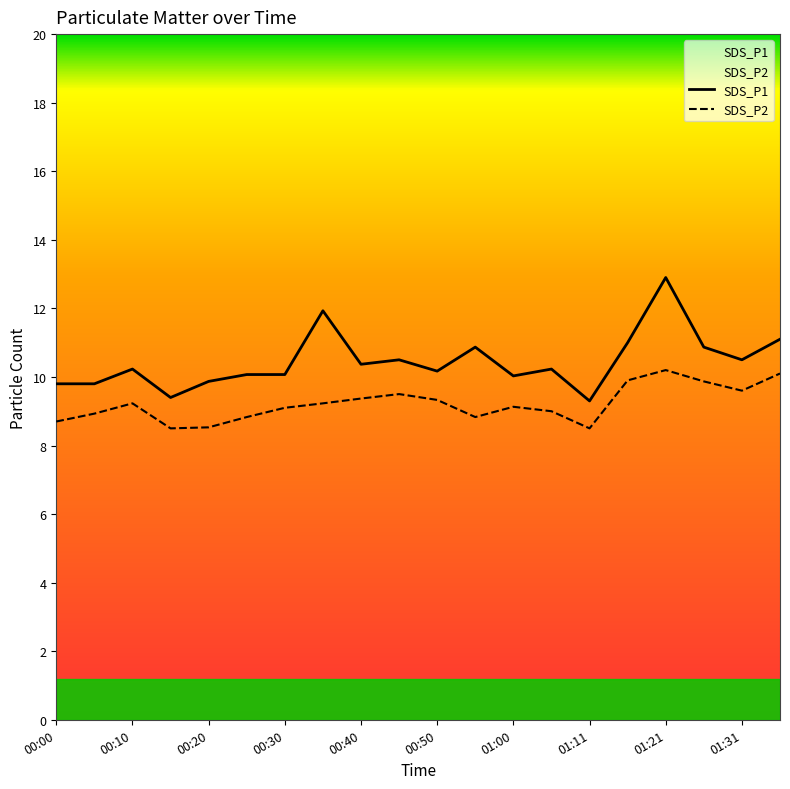

At 00:20, list the series in order from smallest to largest.

SDS_P2, SDS_P1